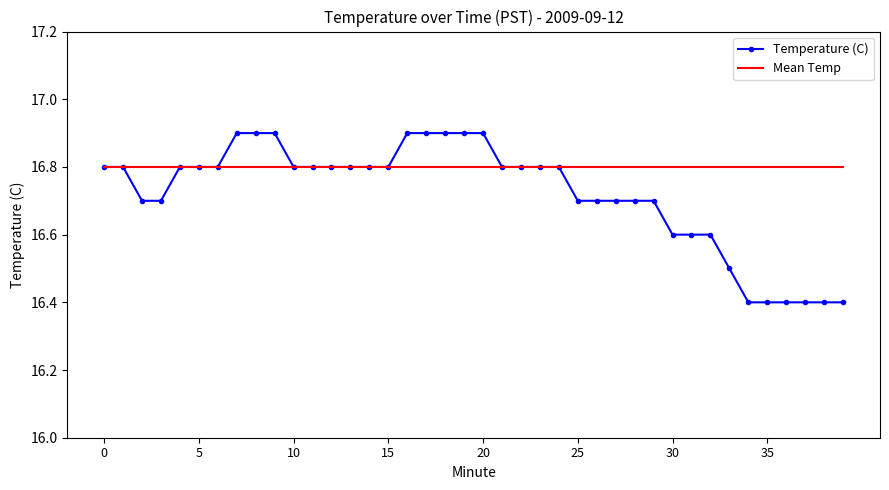

Rank the series by their maximum value, from lowest to highest.

Mean Temp, Temperature (C)